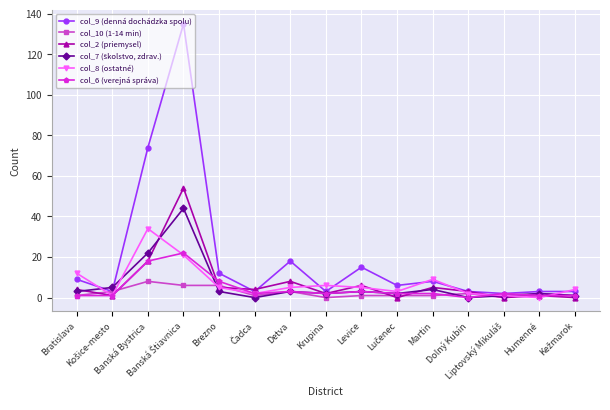

Which series has the largest range (max minus min)?

col_9 (denná dochádzka spolu)